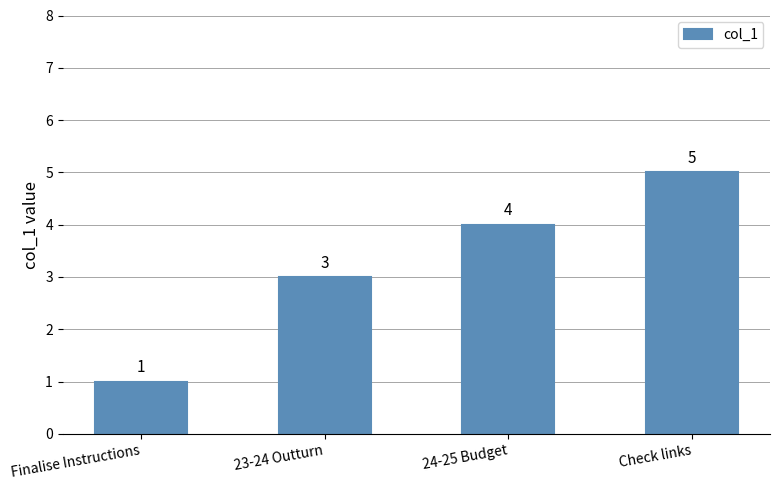

What is the sum of all values?

13